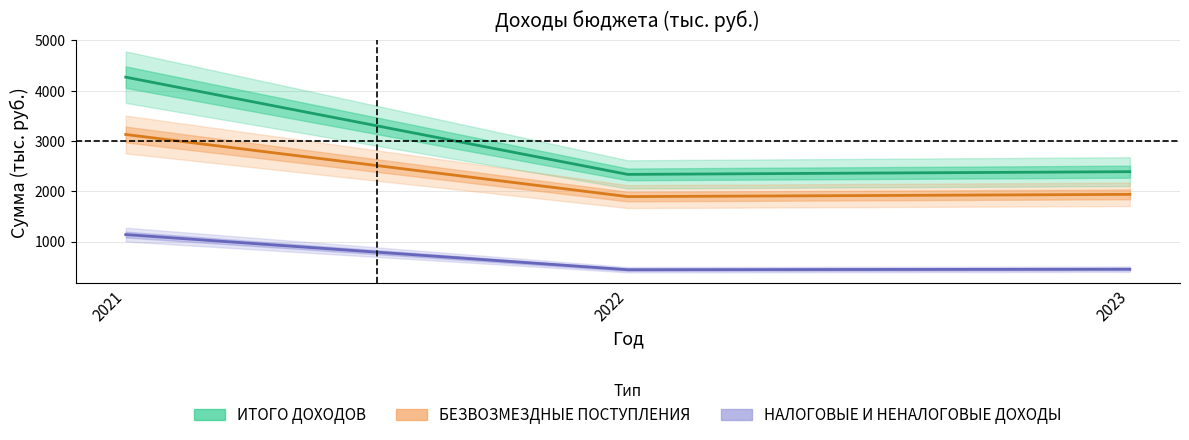

How many values in the НАЛОГОВЫЕ И НЕНАЛОГОВЫЕ ДОХОДЫ series exceed 451?

2